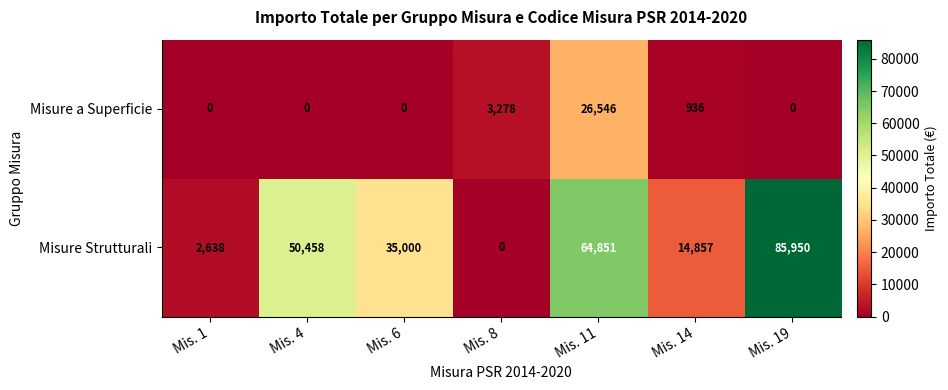

The value of Misure Strutturali at Mis. 6 is 21821. True or false?

False